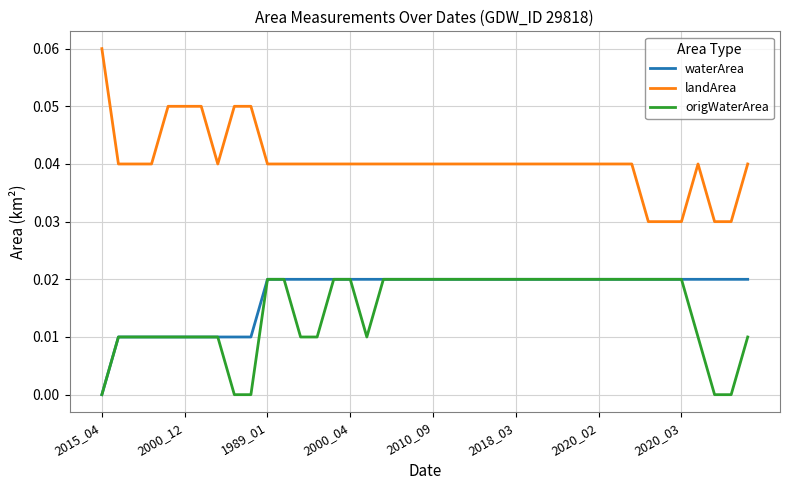

True or false: landArea and origWaterArea cross at least once.

False